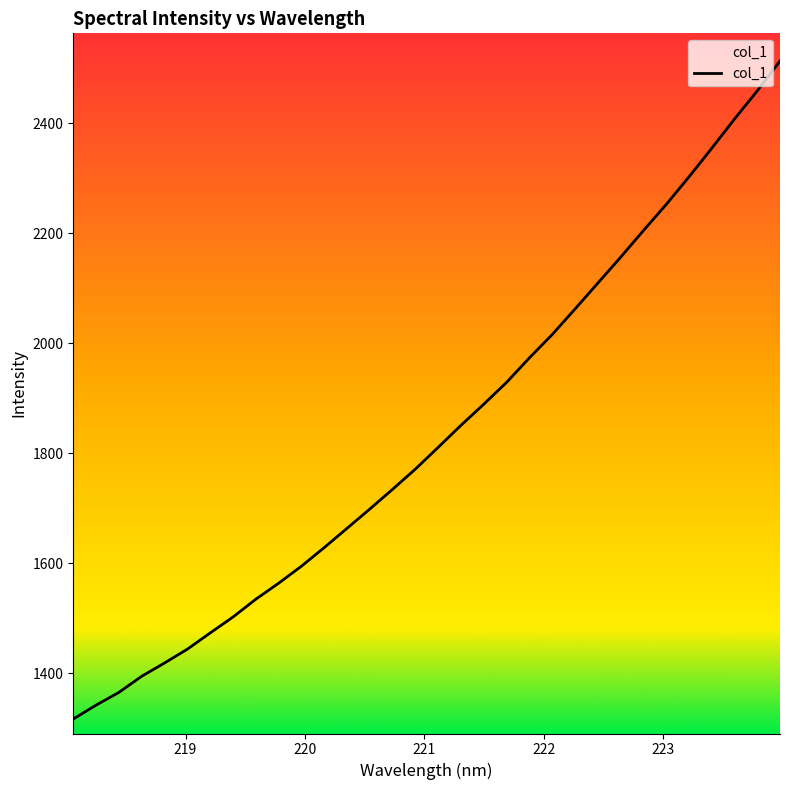

What is the sum of all values?

58738.7